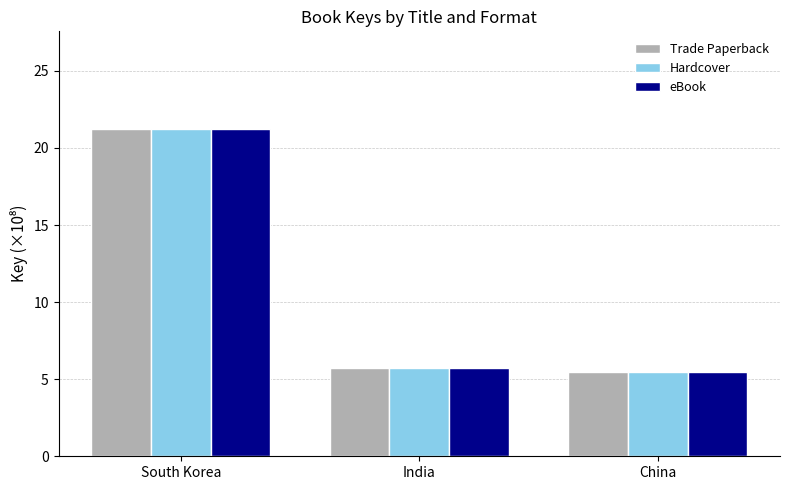

What is the highest value of the Hardcover series?

21.2